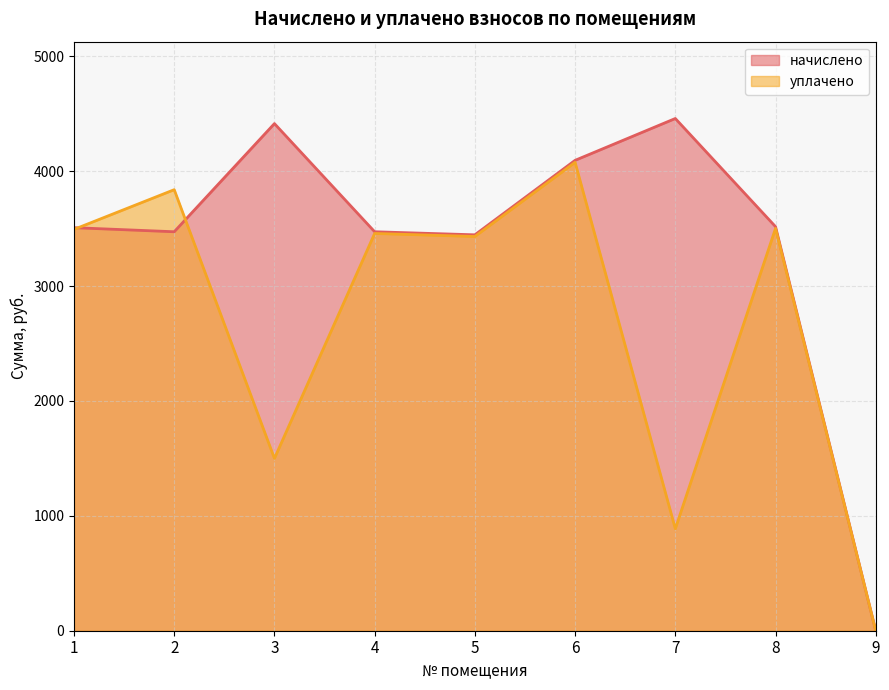

What is the difference between the highest and lowest values at 8?

15.1